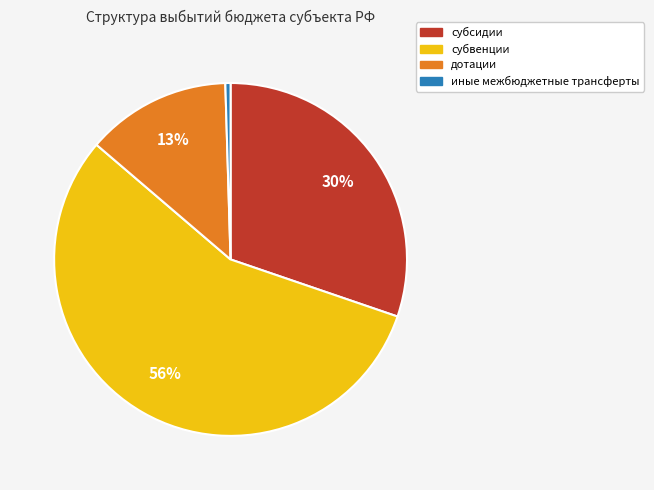

Is the sum of субсидии and дотации greater than half?

No